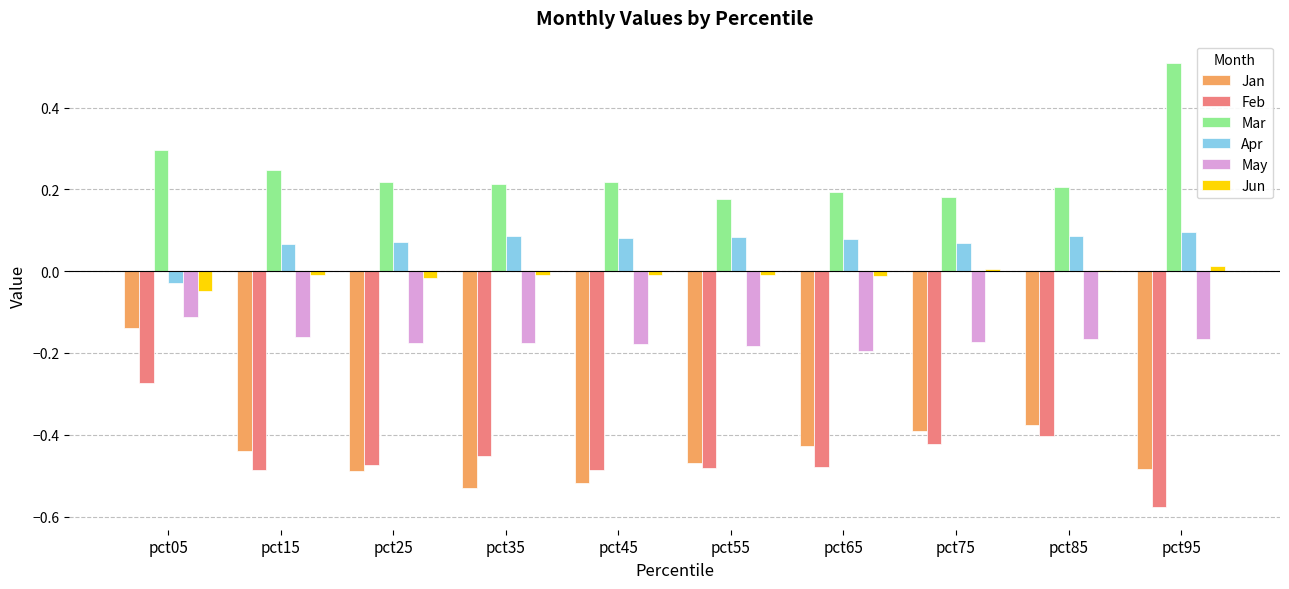

How many categories are shown in the chart?

10